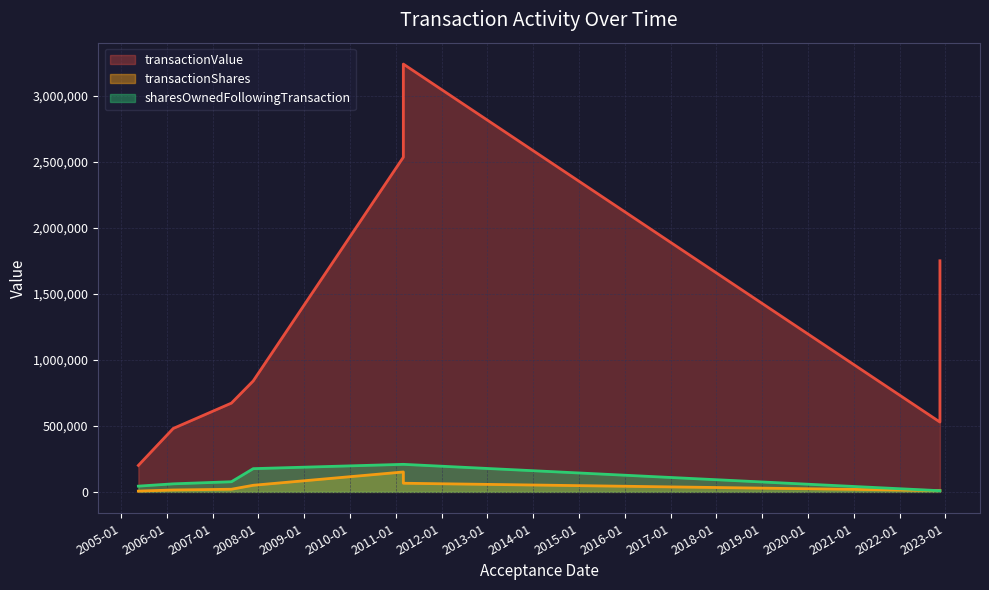

True or false: sharesOwnedFollowingTransaction and transactionValue cross at least once.

False